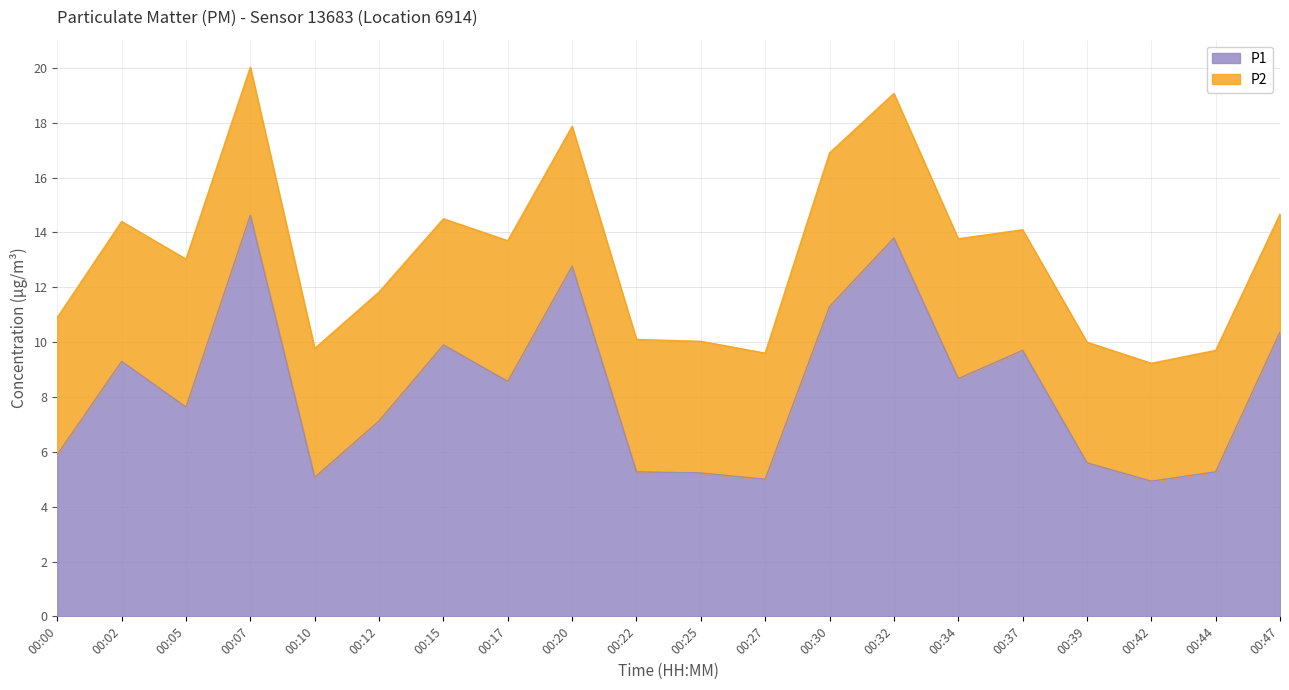

What is the value of the 8th point from the left?

8.6